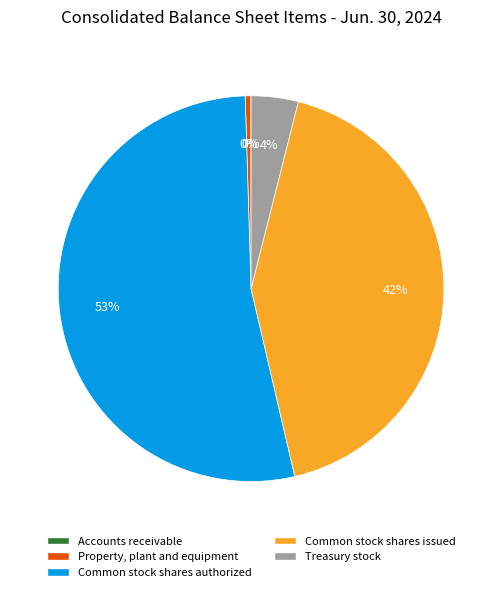

Which has a higher value, Treasury stock or Common stock shares issued?

Common stock shares issued